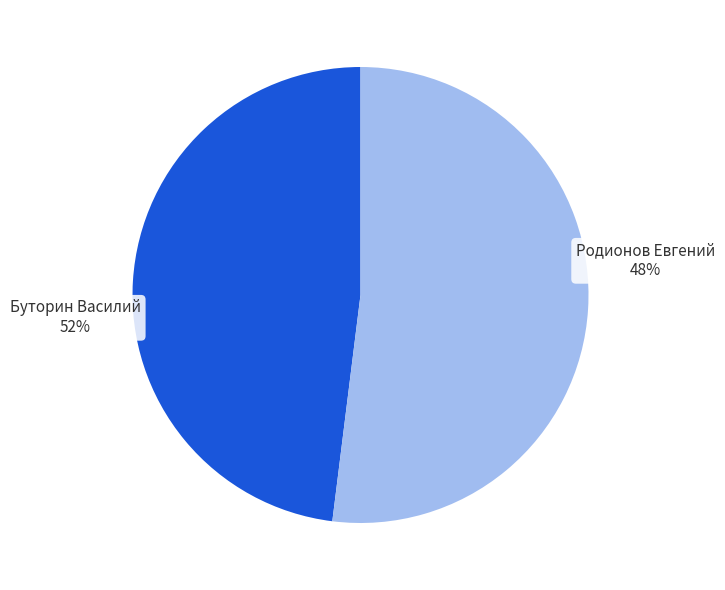

Which slice represents more than half of the pie?

Буторин Василий